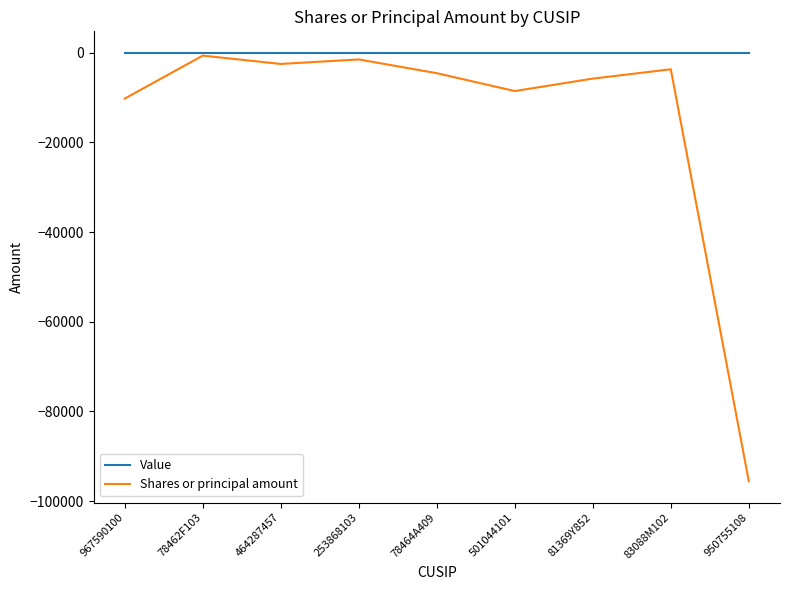

How many lines are shown in the chart?

2